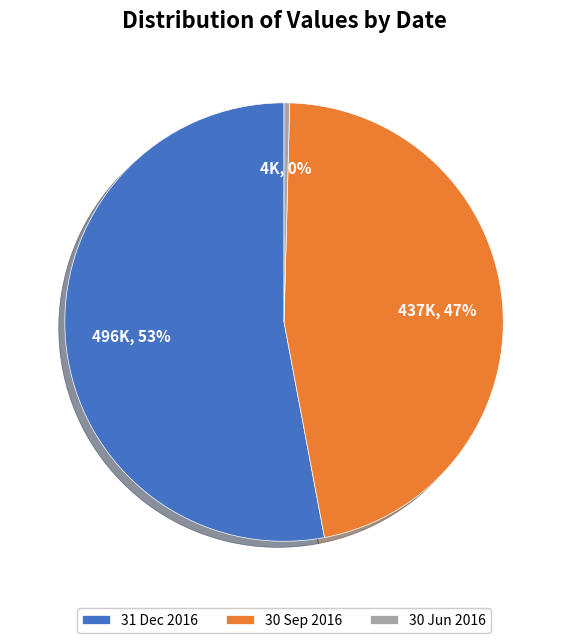

Rank the categories by value from lowest to highest.

30 Jun 2016, 30 Sep 2016, 31 Dec 2016